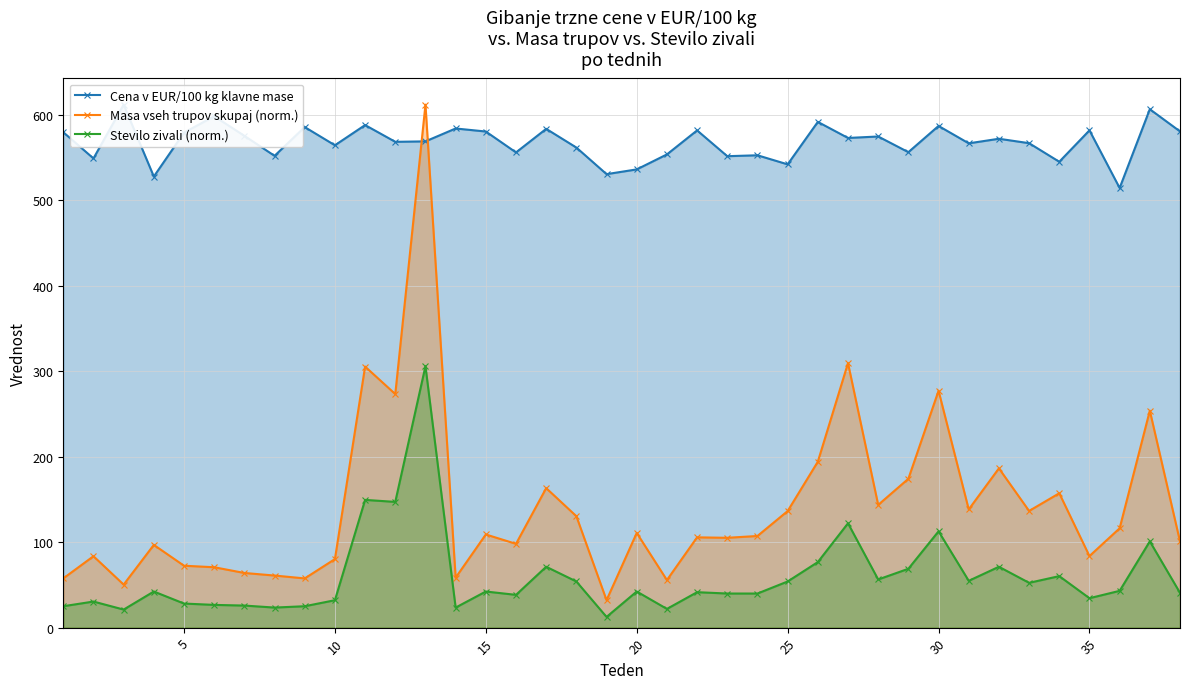

What is the approximate value of Masa vseh trupov skupaj (norm.) at 10?

80.1